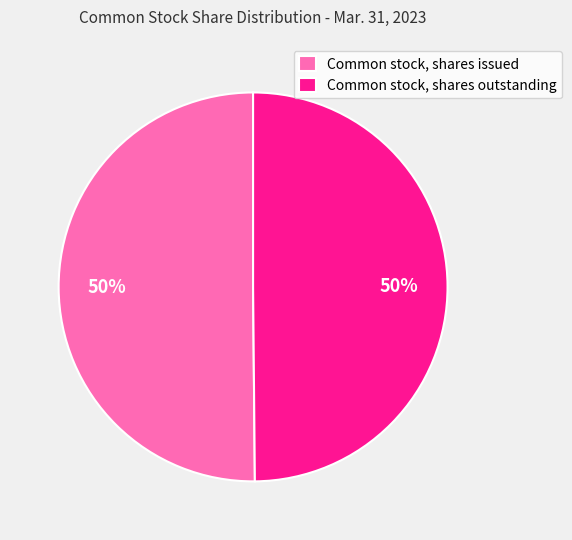

How many segments does this pie chart have?

2